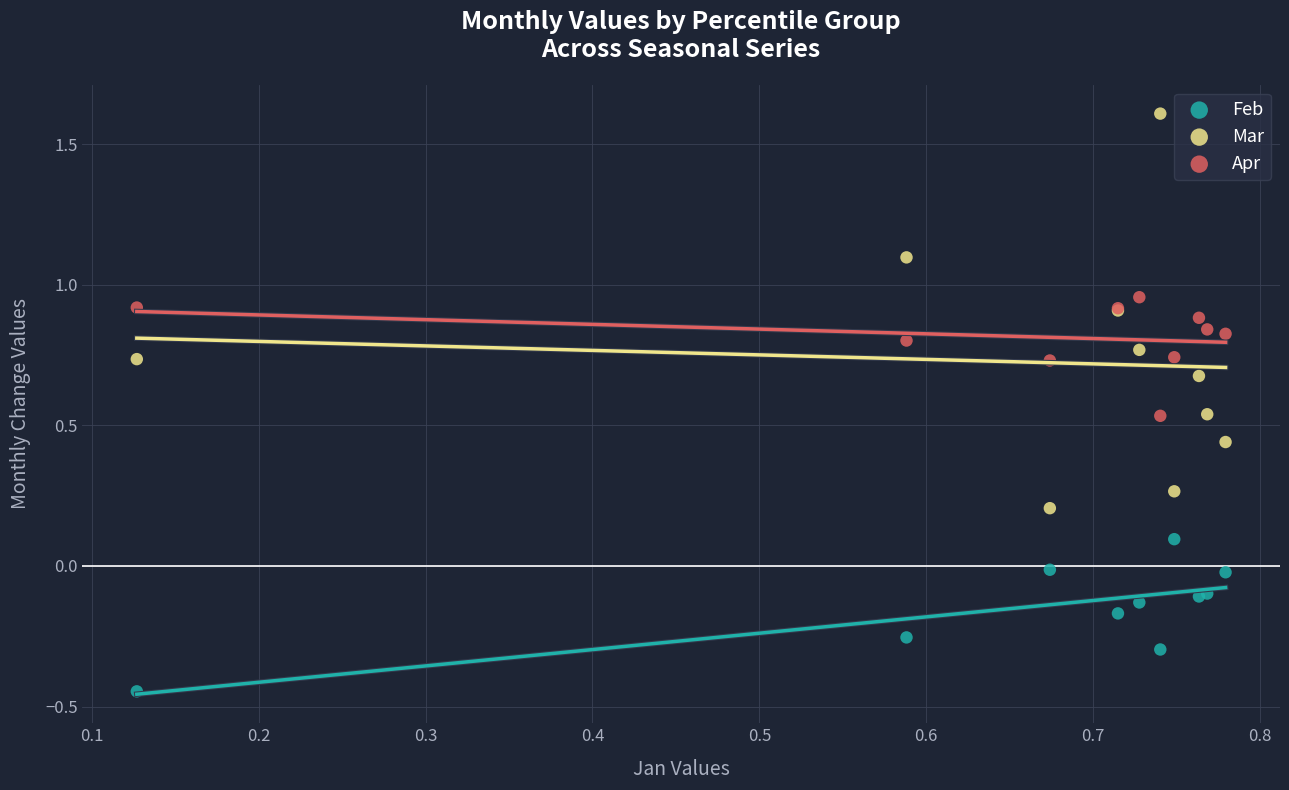

Which series contains the highest Y value?

Mar